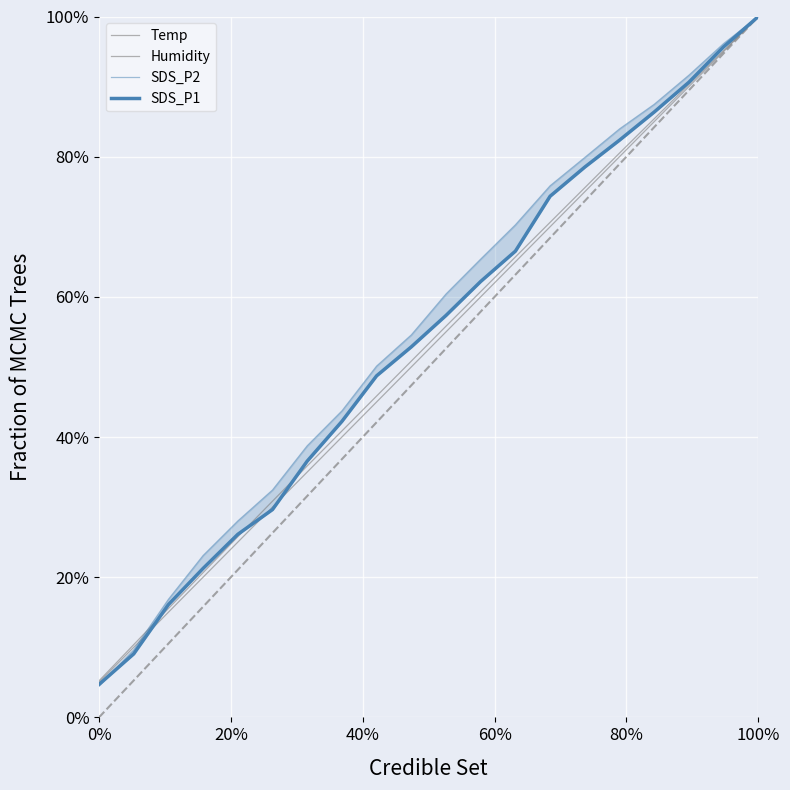

At which category is the sum across all series the highest?

100%